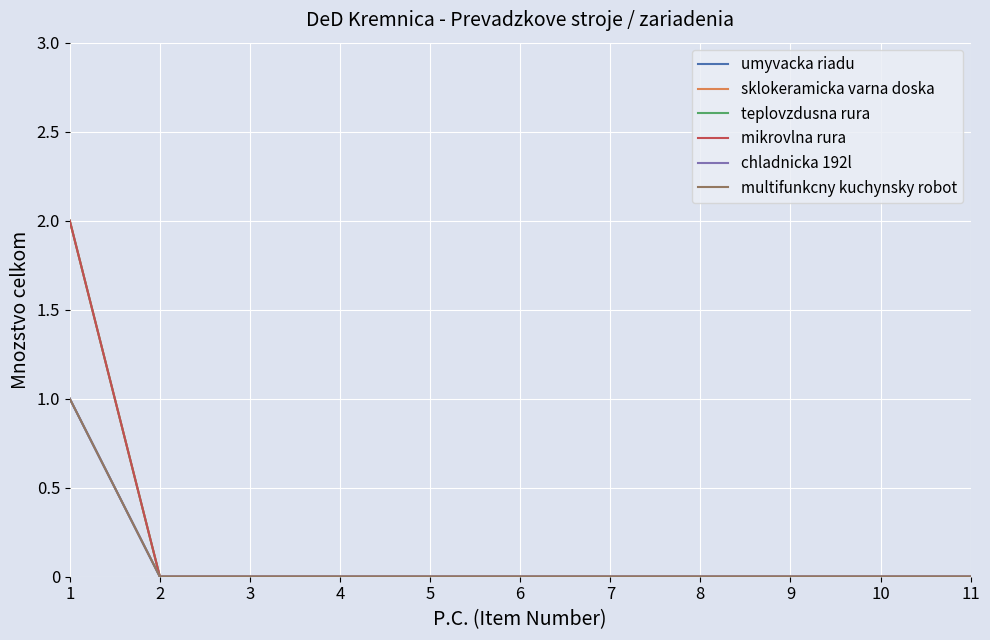

Does the chart have visible grid lines?

Yes